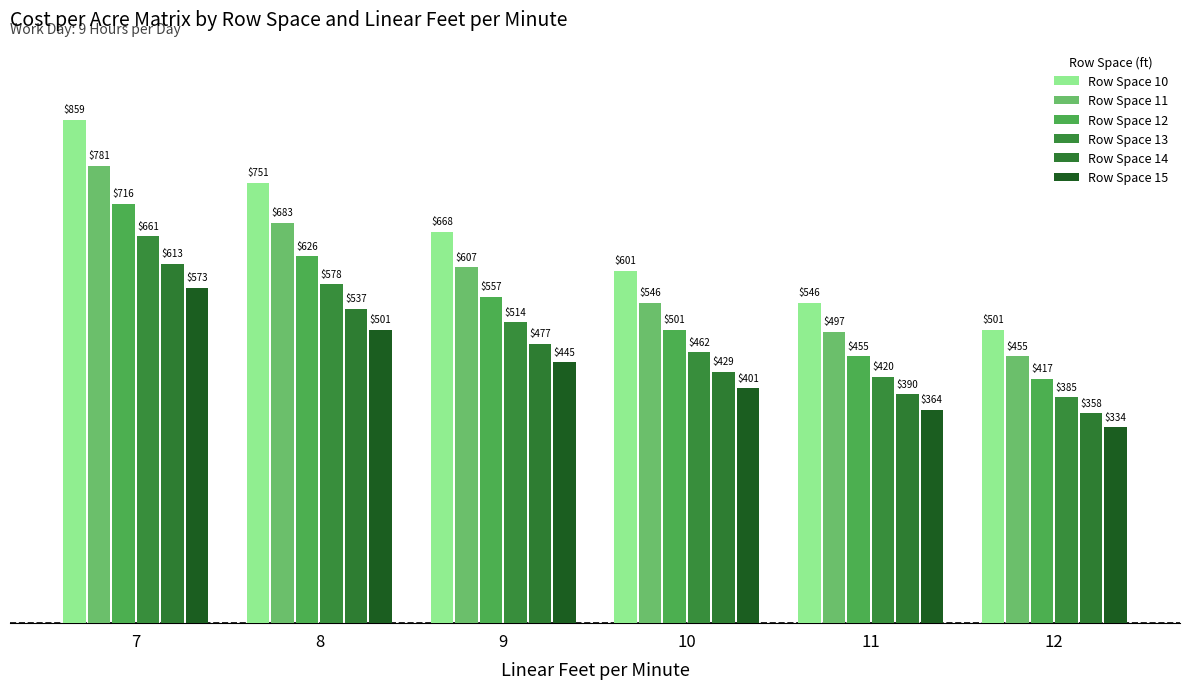

How many groups of bars are there?

6